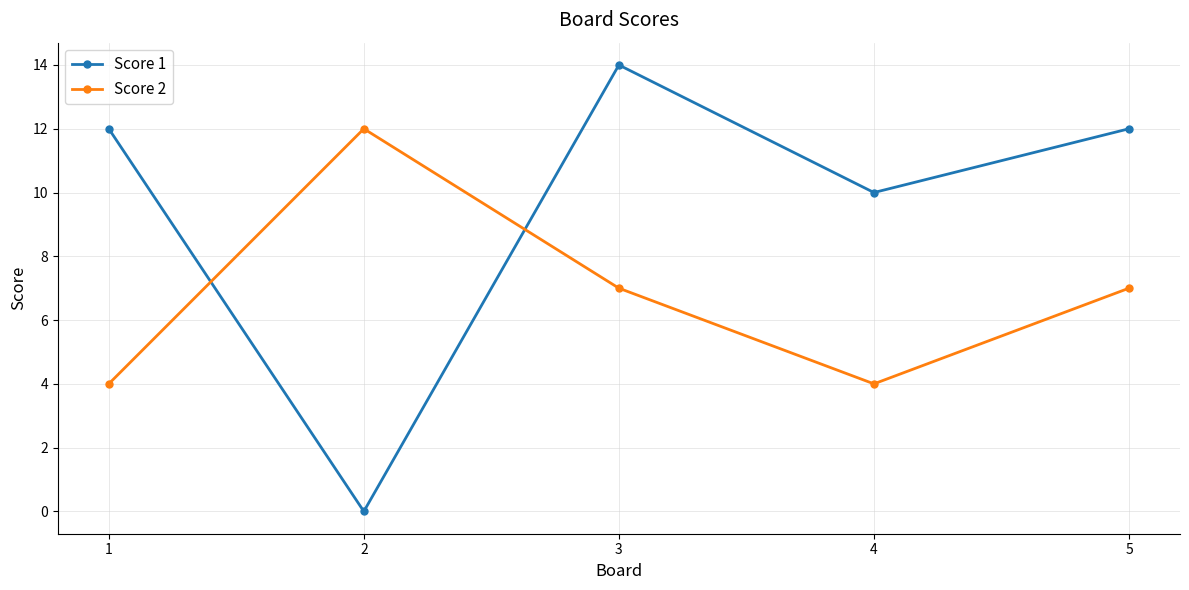

How many intersections are there between Score 1 and Score 2?

2